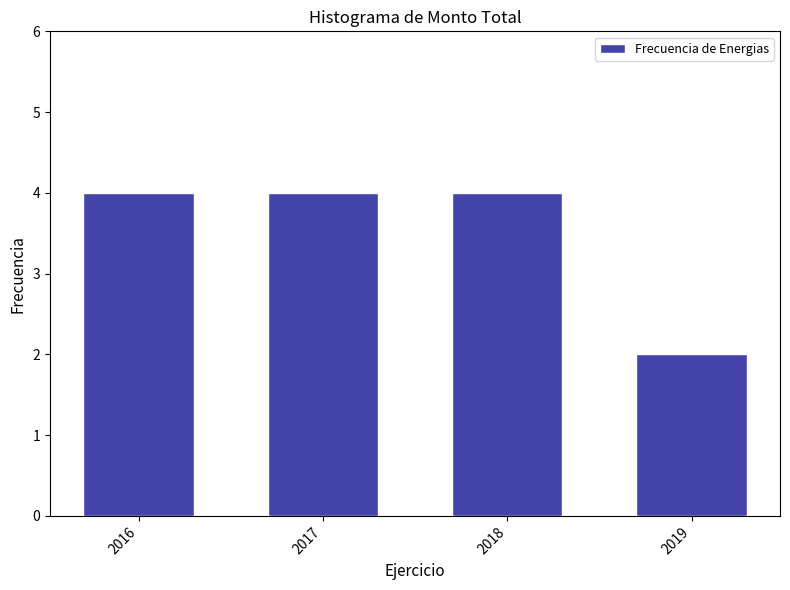

Reading left to right, transcribe all the data shown in this chart.

4	4	4	2